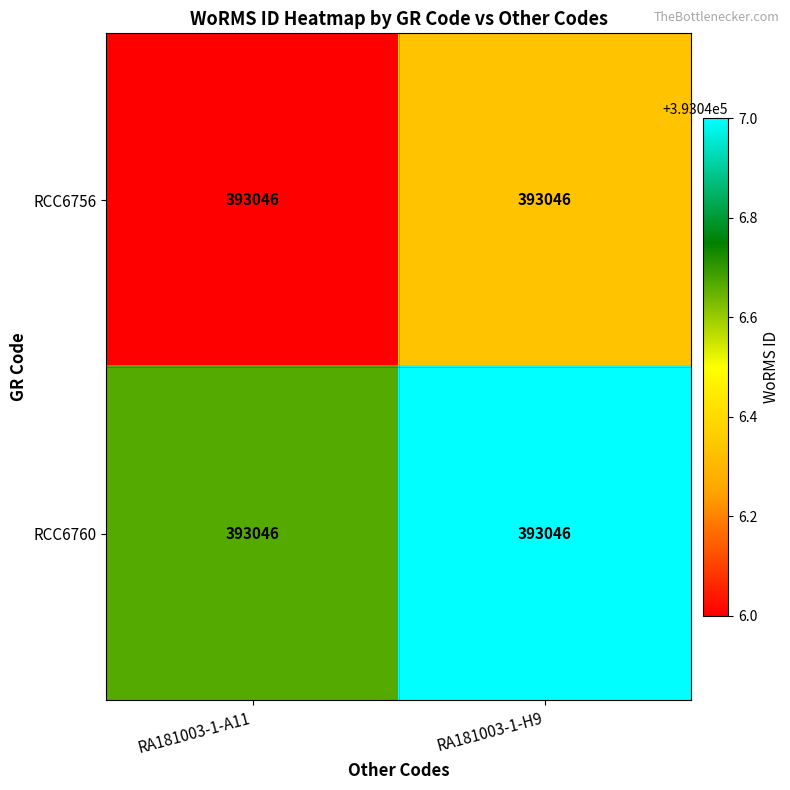

True or false: RCC6756 has a value of 121009.2 at RA181003-1-H9.

False